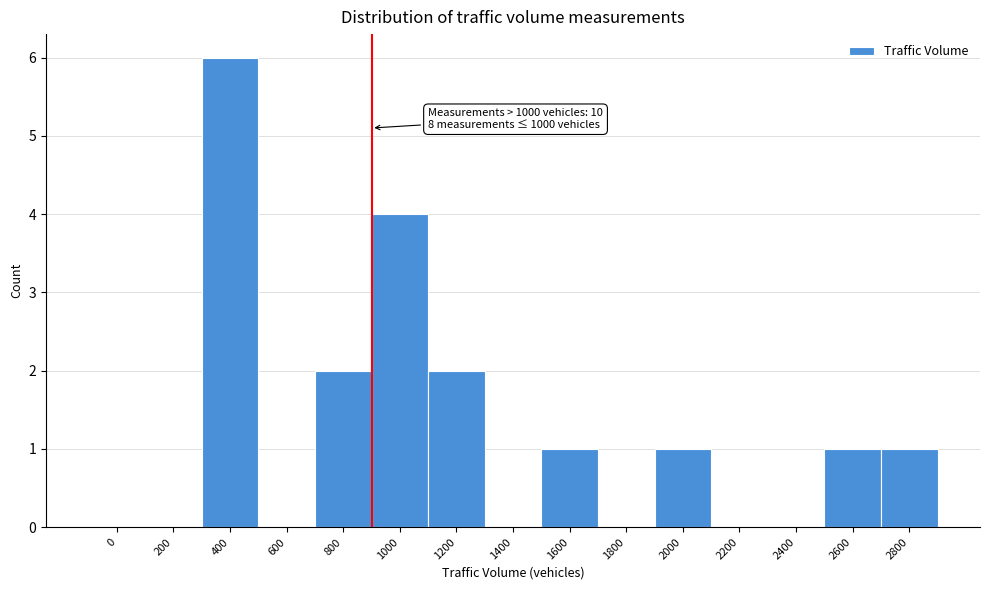

Reading right to left, list all the values displayed in this chart.

2800=1	2600=1	2400=0	2200=0	2000=1	1800=0	1600=1	1400=0	1200=2	1000=4	800=2	600=0	400=6	200=0	0=0